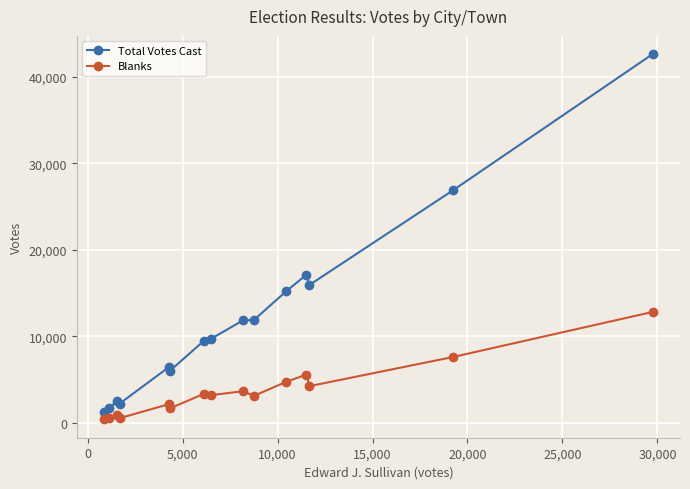

List the series in order of their overall mean, lowest first.

Blanks, Total Votes Cast